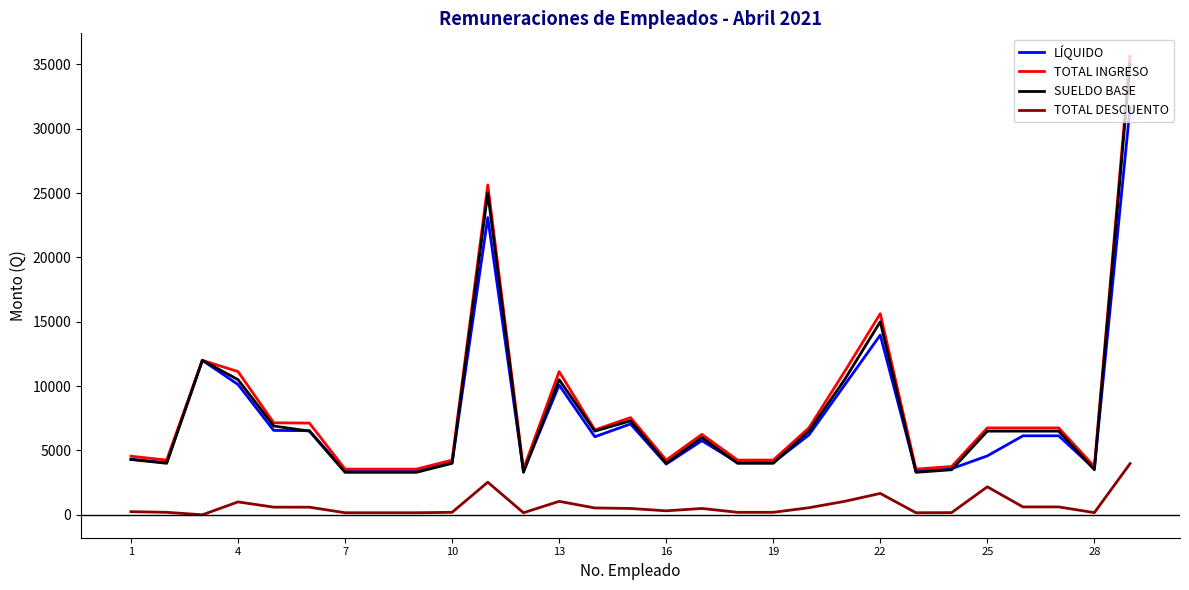

Which series has the widest spread of values?

TOTAL INGRESO